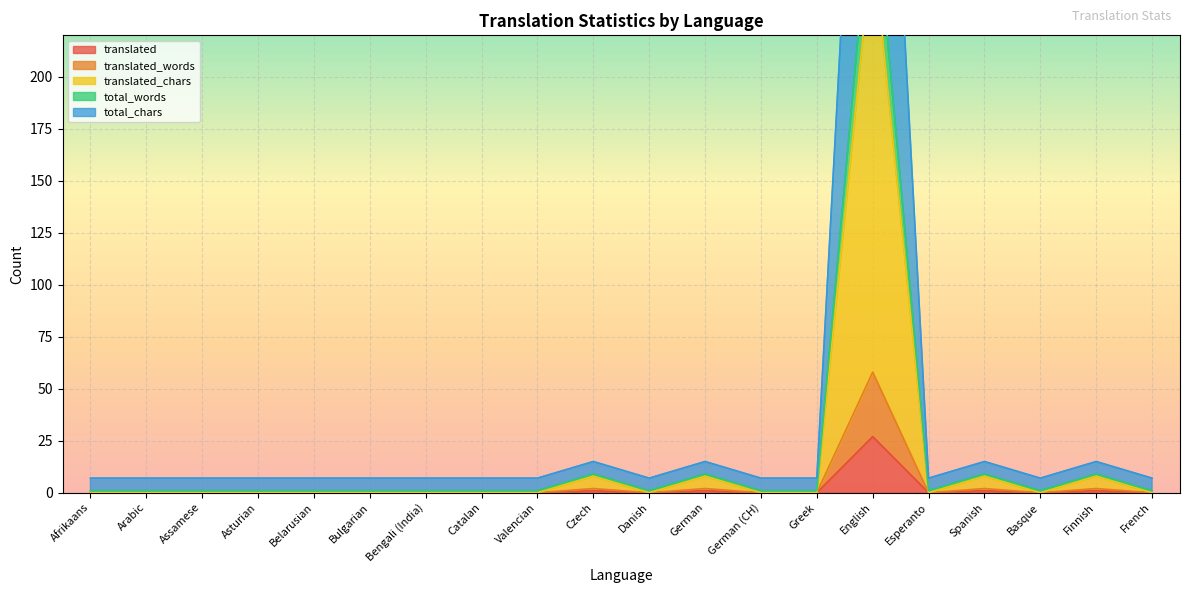

True or false: translated and translated_words intersect in this chart.

False